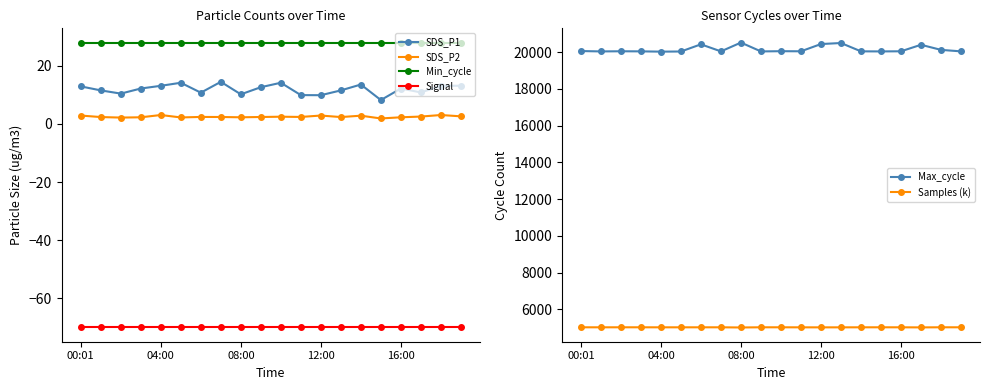

True or false: Signal and SDS_P2 intersect in this chart.

False